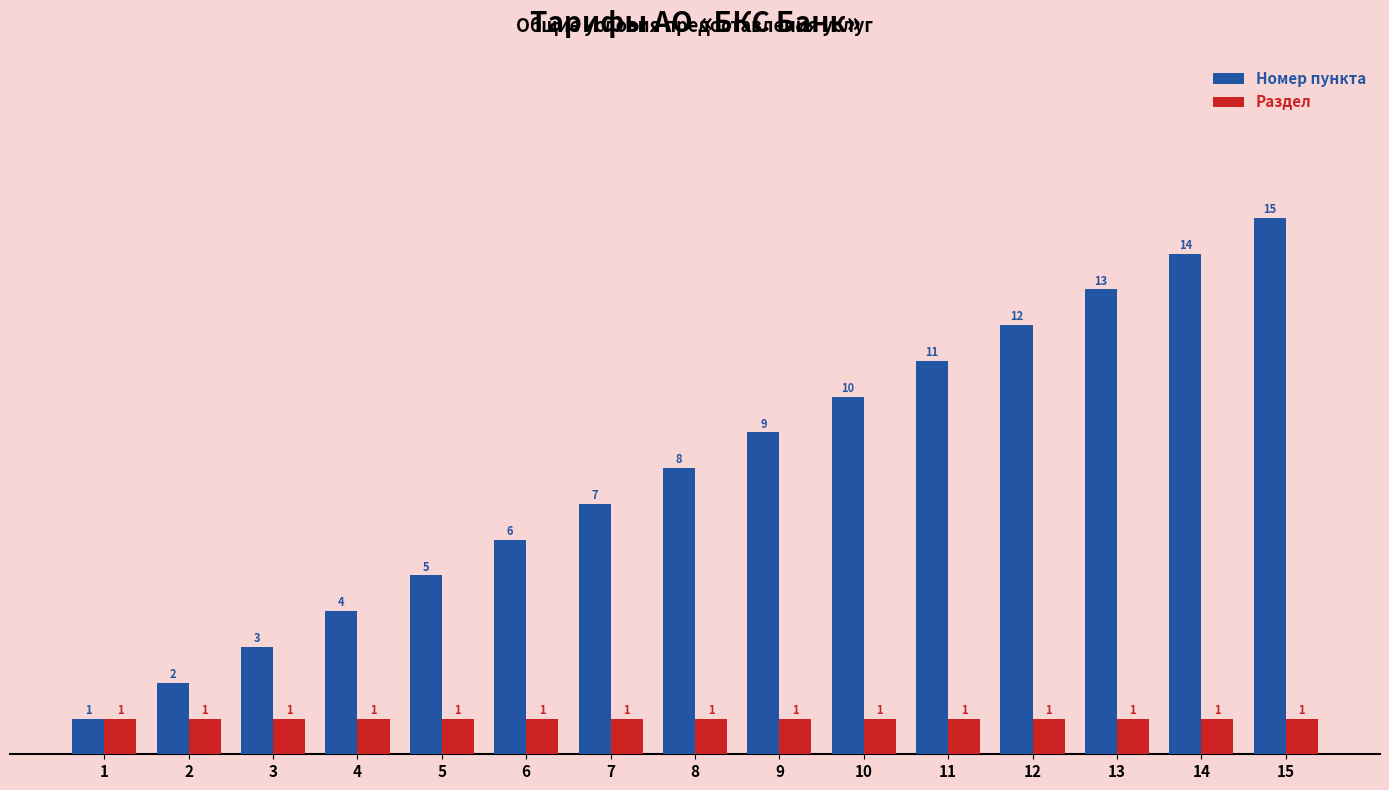

List the series in order of their peak value, lowest first.

Раздел, Номер пункта